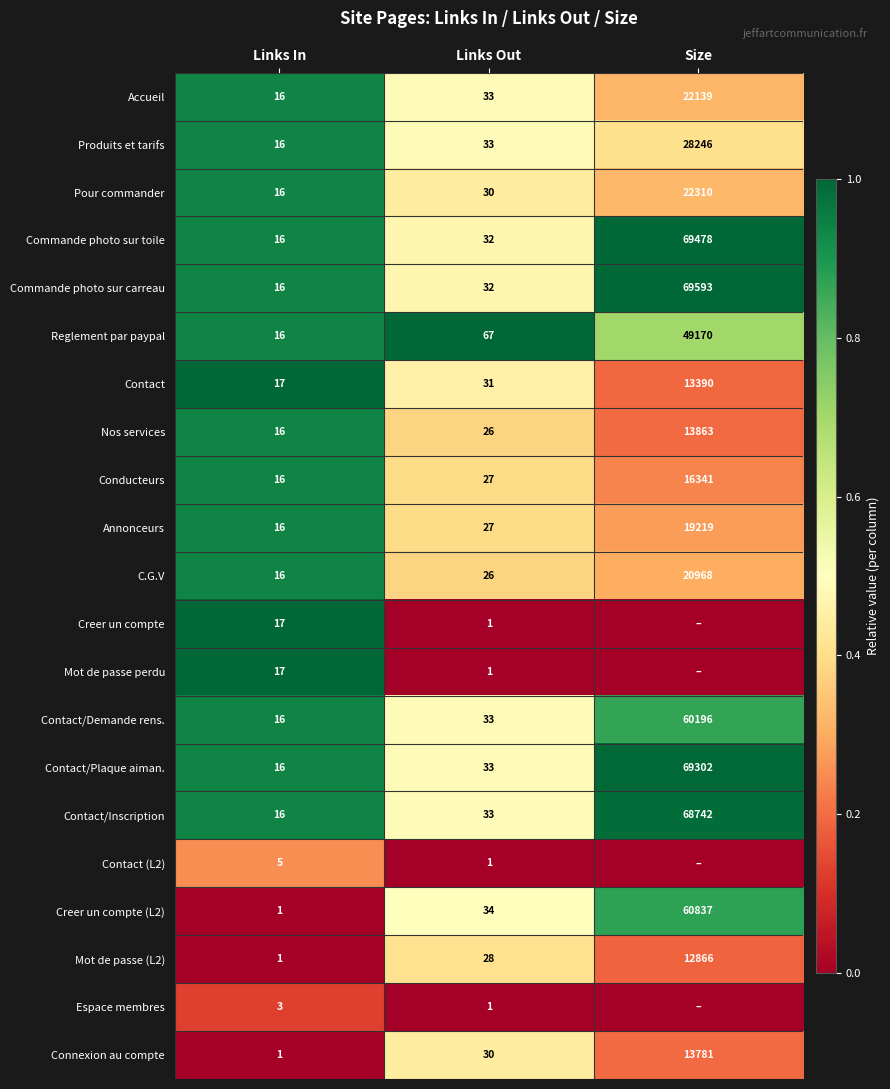

At which label does Mot de passe (L2) reach its minimum?

Links In